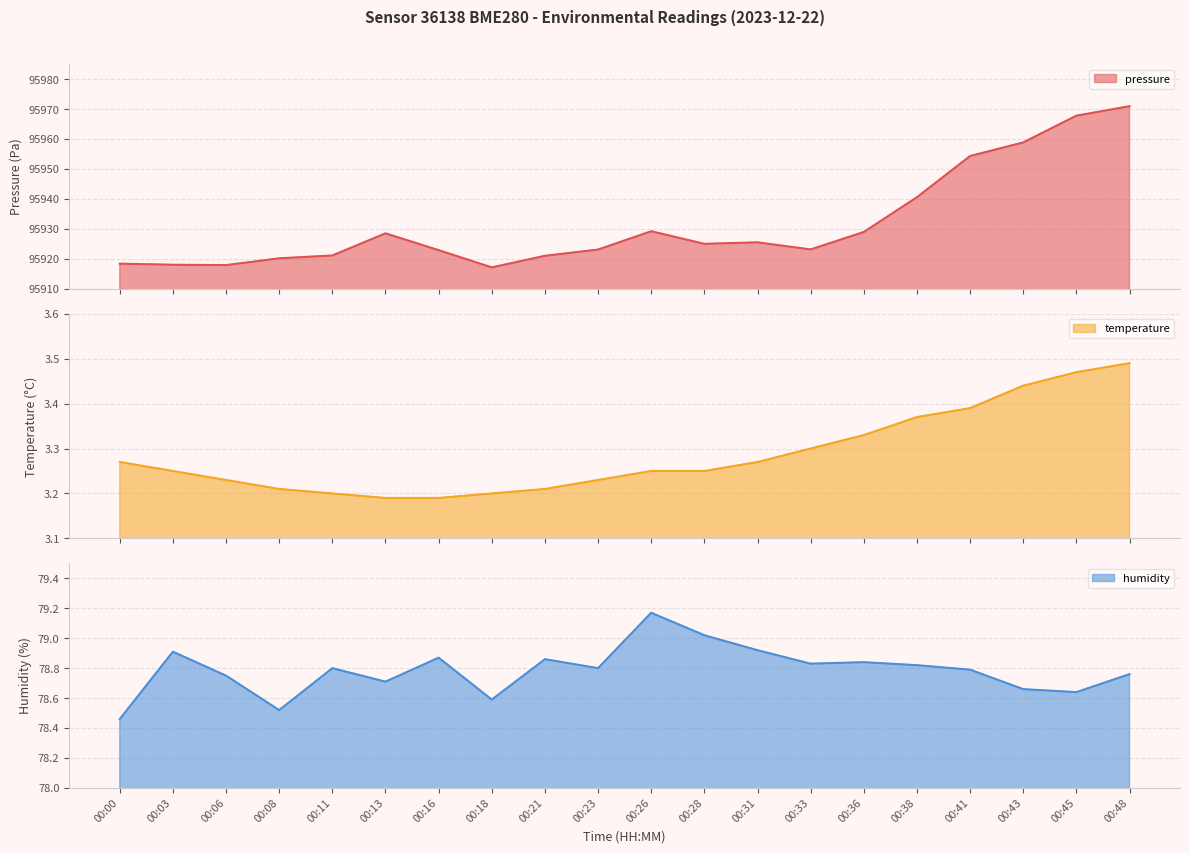

At which category is the sum across all series the highest?

00:48